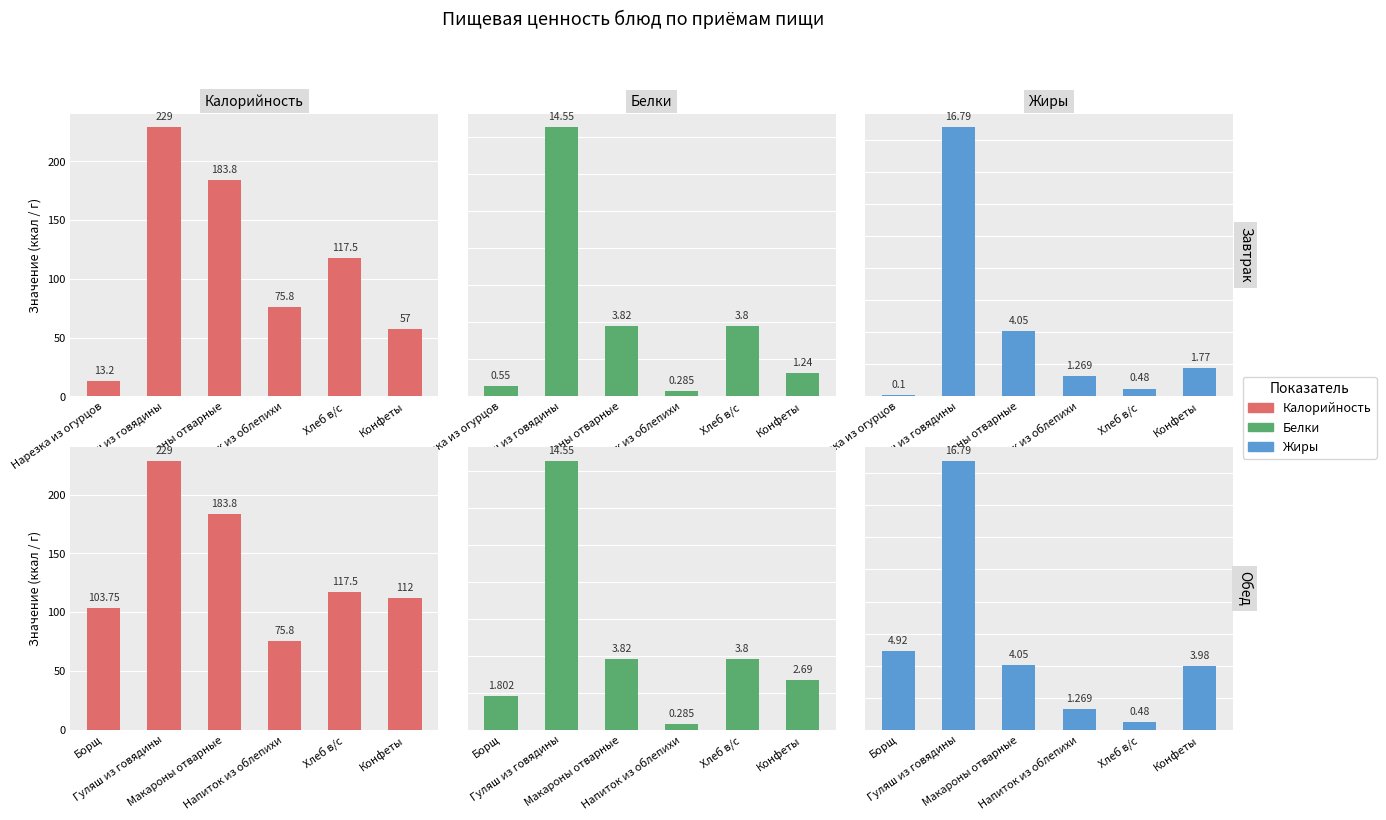

What are all the series names shown in the legend?

Калорийность, Белки, Жиры